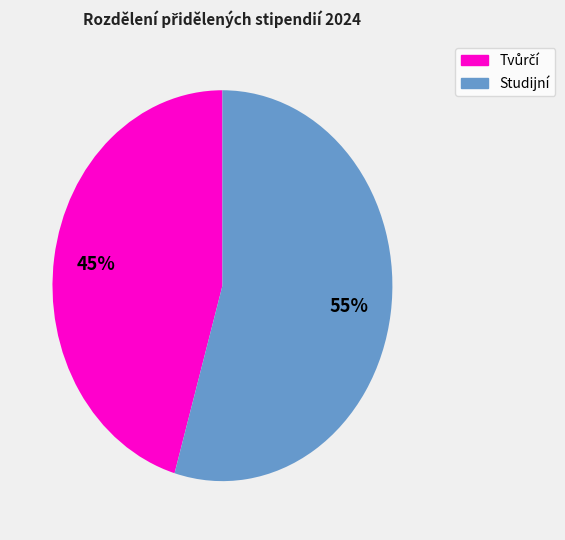

Is there any slice that represents more than half of the pie?

Yes